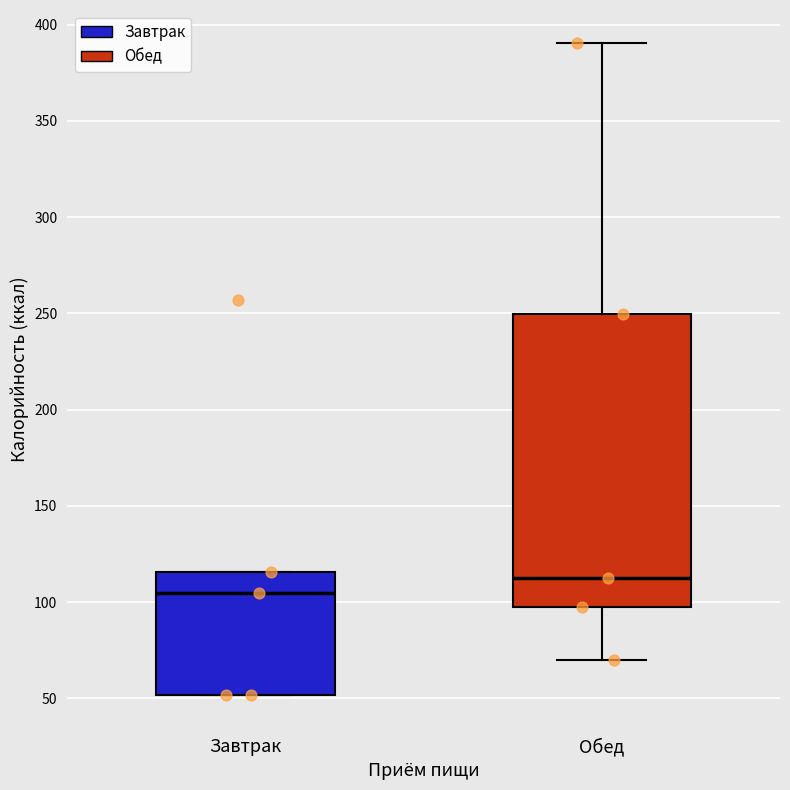

Where is the lower edge of the box for Завтрак on the y-axis? The values are not printed on the chart, so give them approximately, as read against the axis.

50